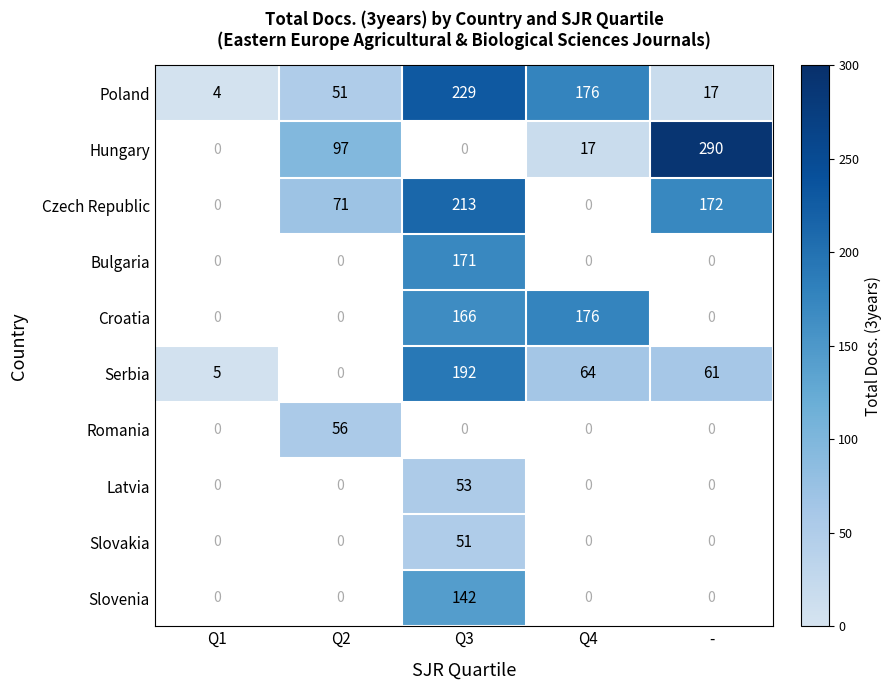

List the labels in order of Poland value, largest first.

Q3, Q4, Q2, -, Q1